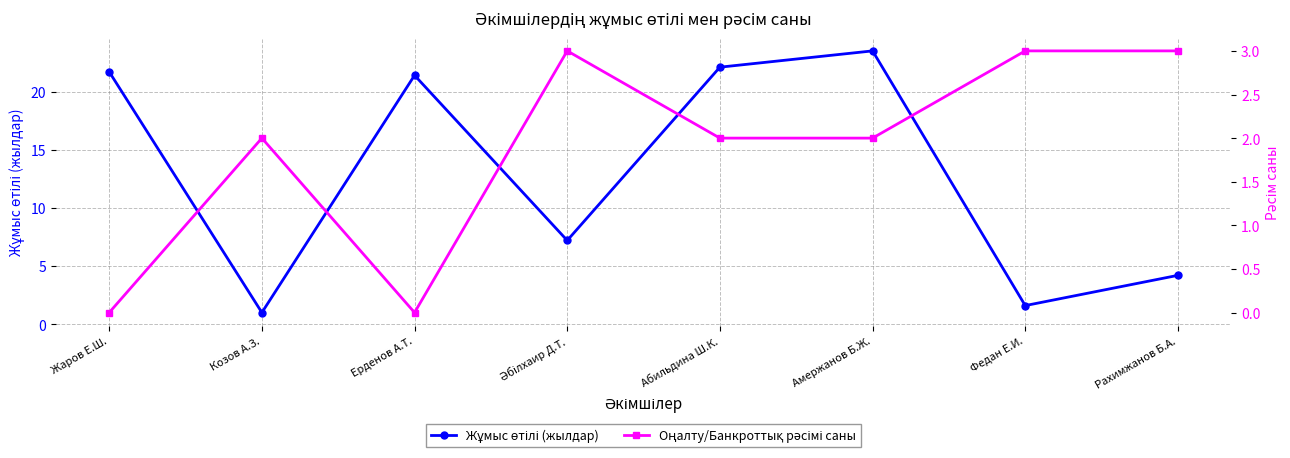

Is this an area chart (filled region under the line)?

No